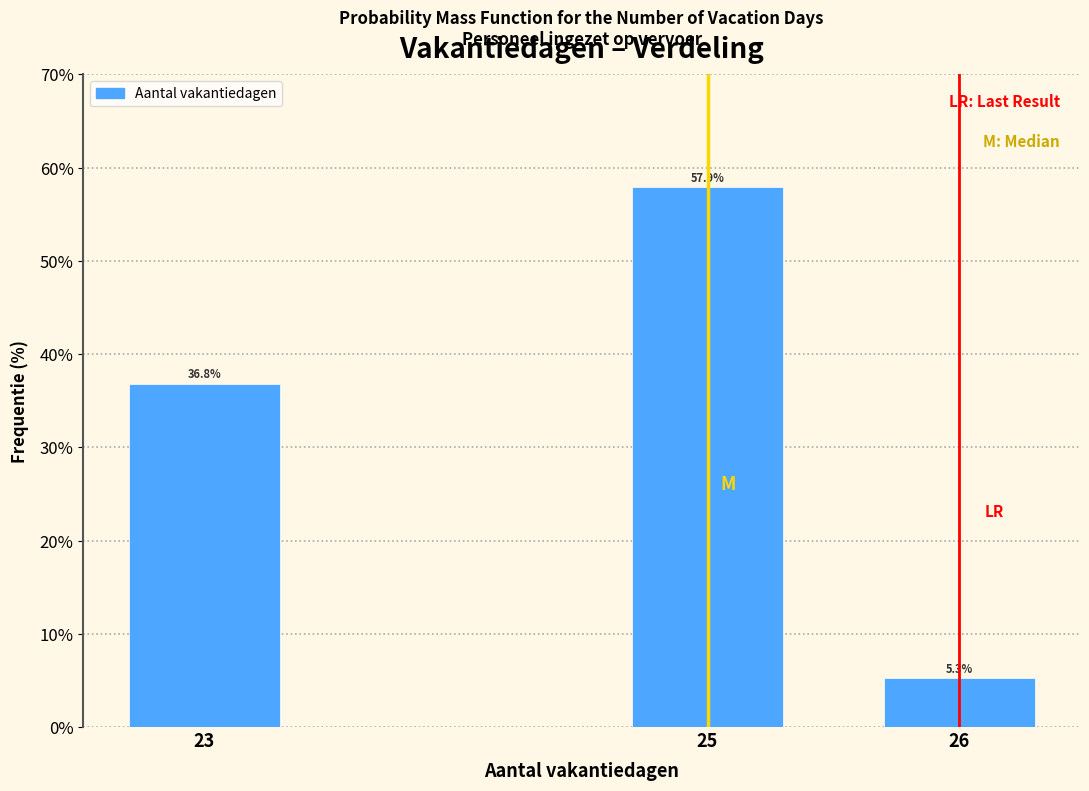

Reading left to right, extract all data points from this chart.

23=36.8	25=57.9	26=5.3